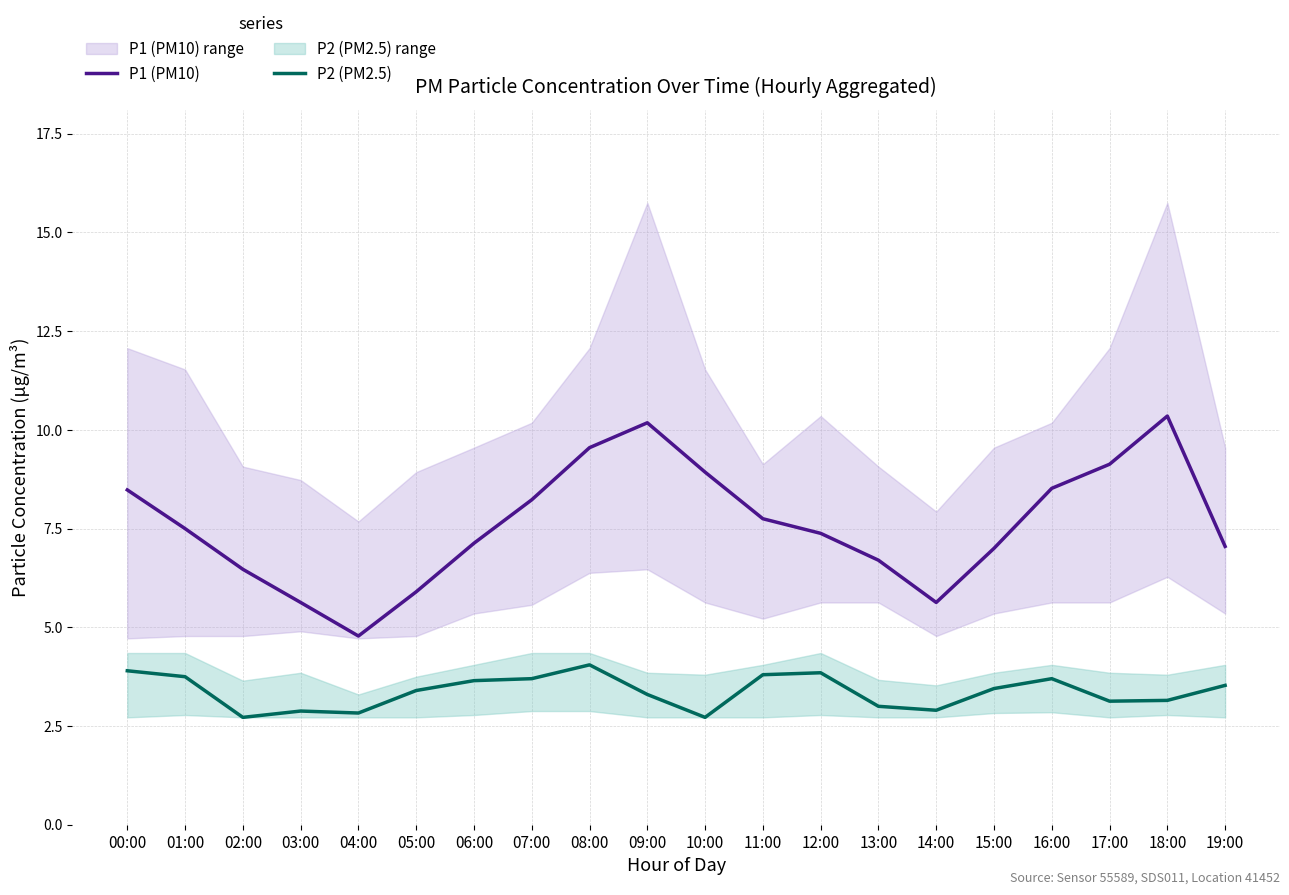

What is the minimum value for P2 (PM2.5)?

2.7